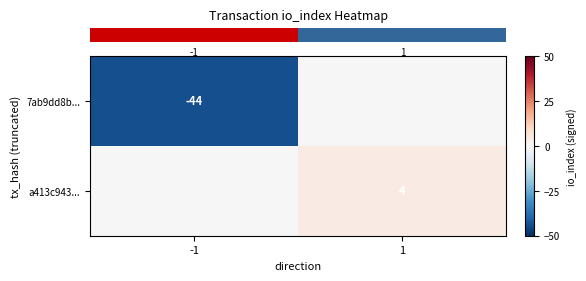

What is the maximum value for row_1?

4